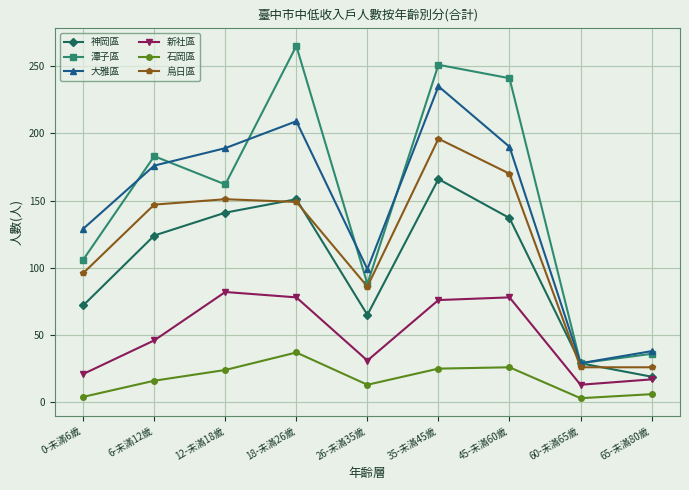

Rank the series at 0-未滿6歲 from highest to lowest value.

大雅區, 潭子區, 烏日區, 神岡區, 新社區, 石岡區